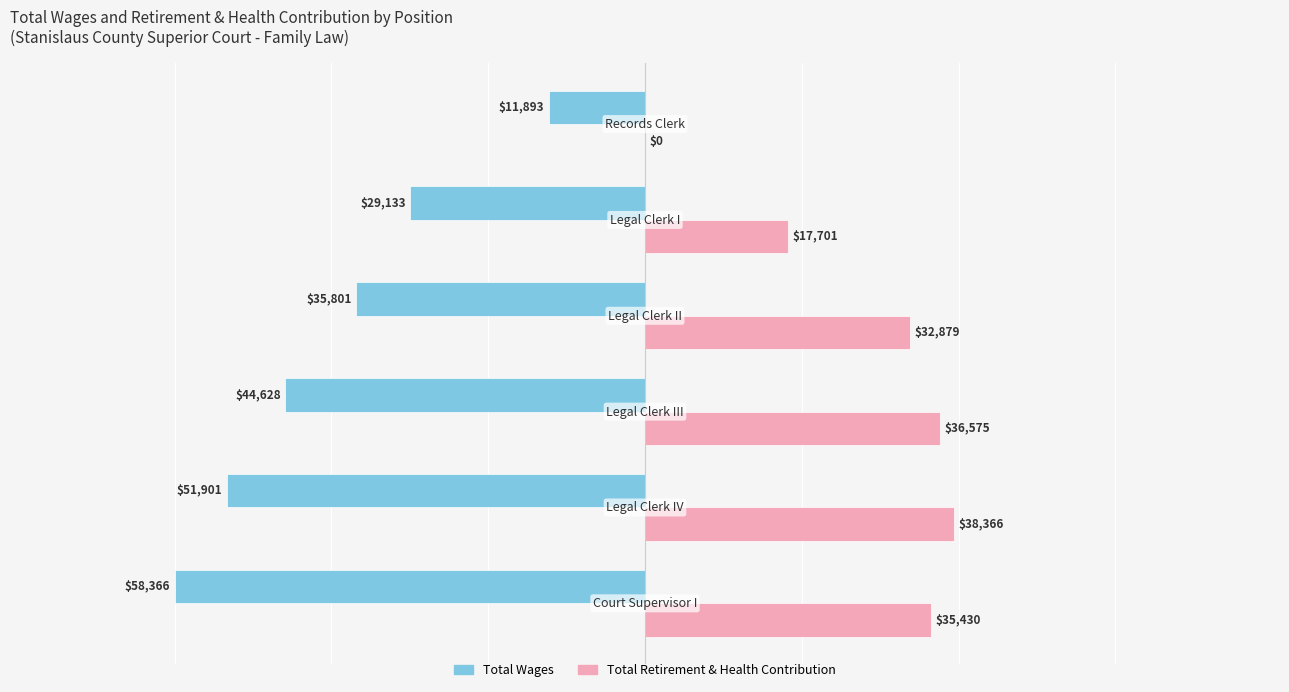

How many data points does each series have?

6